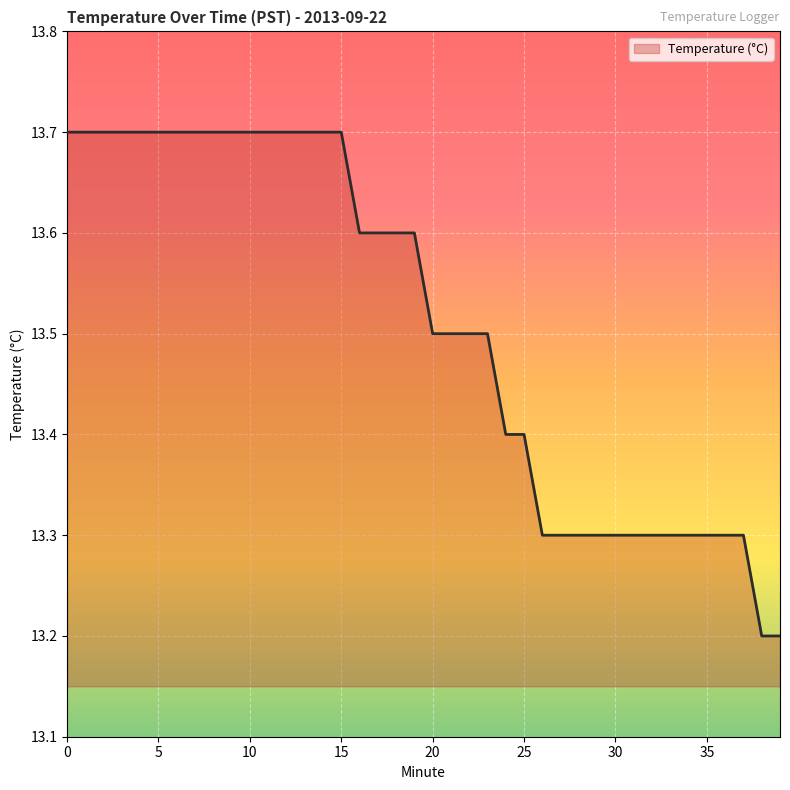

What is the difference between the maximum and minimum values?

0.5